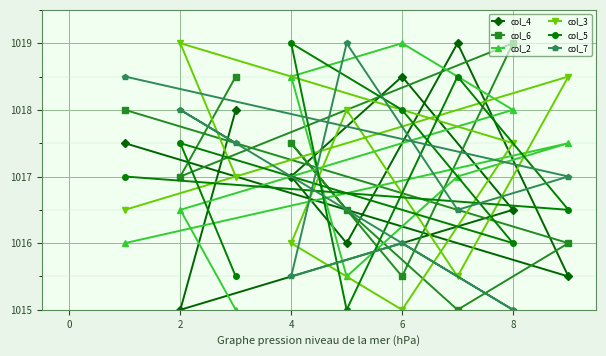

In col_6, how many points are lower than both neighbors (excluding endpoints)?

3